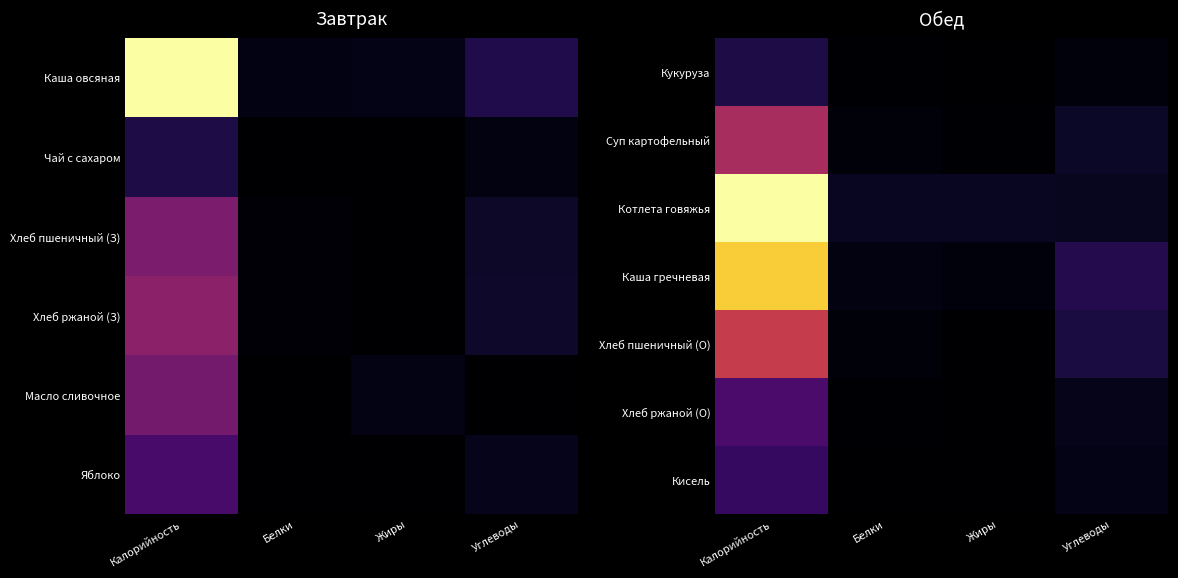

True or false: Кукуруза has a value of 6.1 at Углеводы.

True